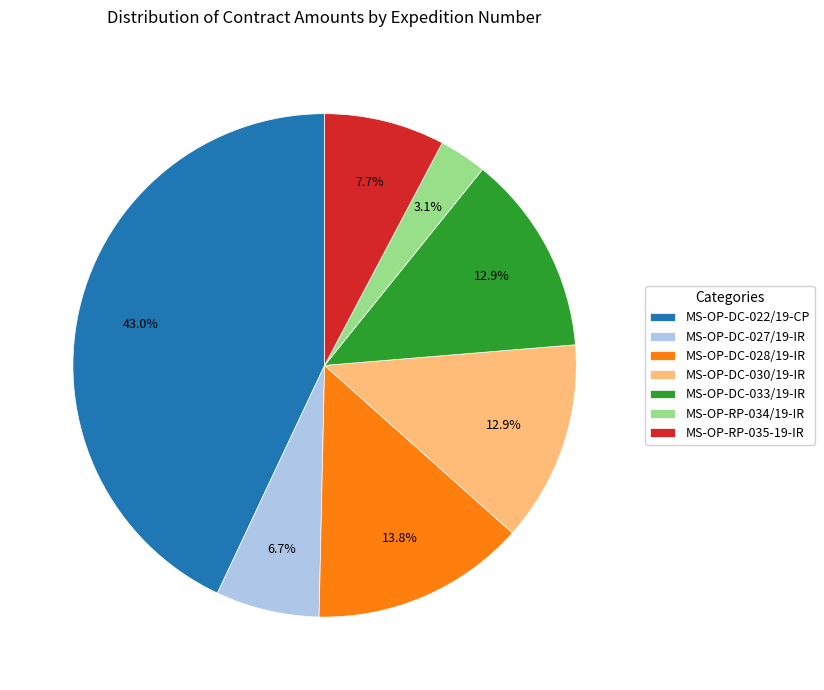

To the nearest percent, what portion does MS-OP-RP-034/19-IR represent?

3%